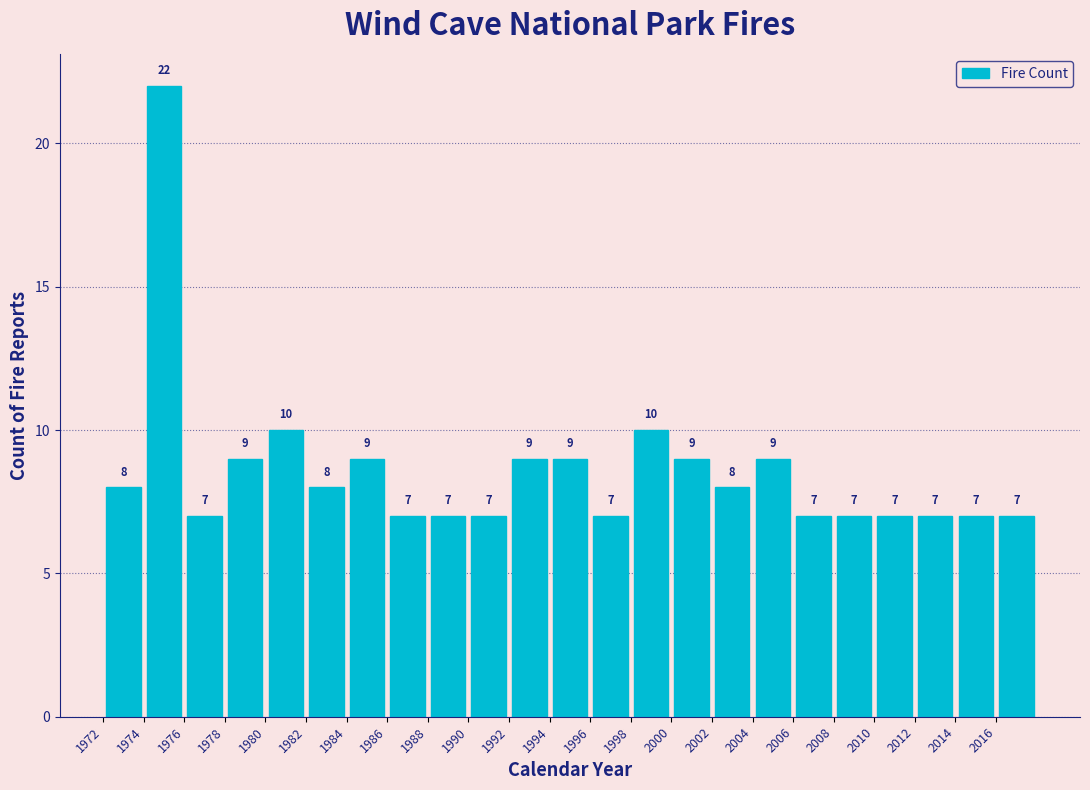

Over which range of the x-axis is the bar tallest?

1974 to 1976